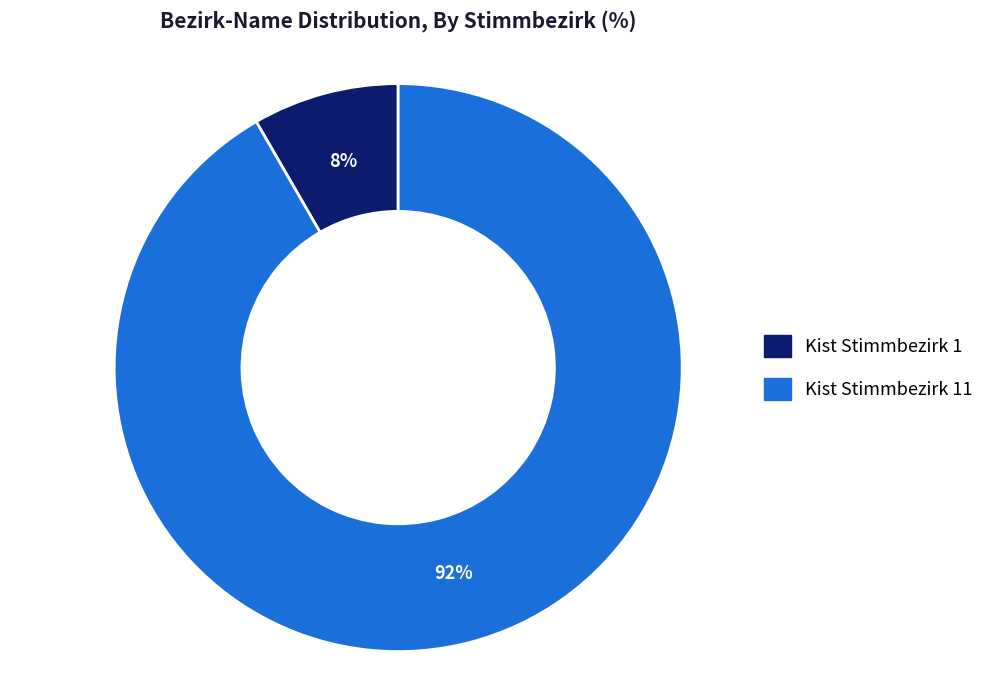

The Kist Stimmbezirk 11 slice represents 99% of the pie. True or false?

False